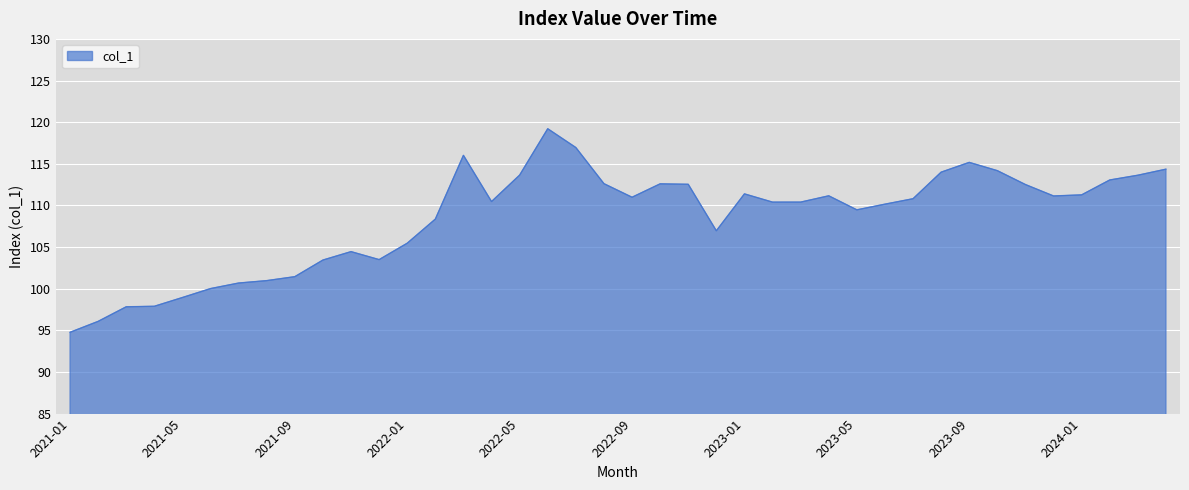

What is the maximum value shown in the chart?

119.2